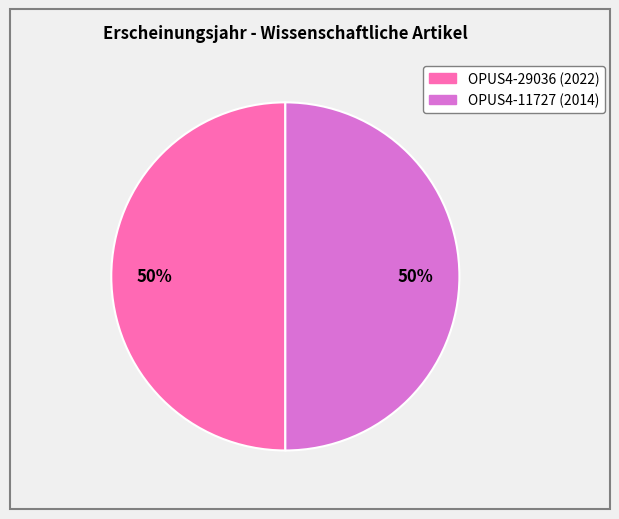

The OPUS4-11727 (2014) slice represents 50% of the pie. True or false?

True